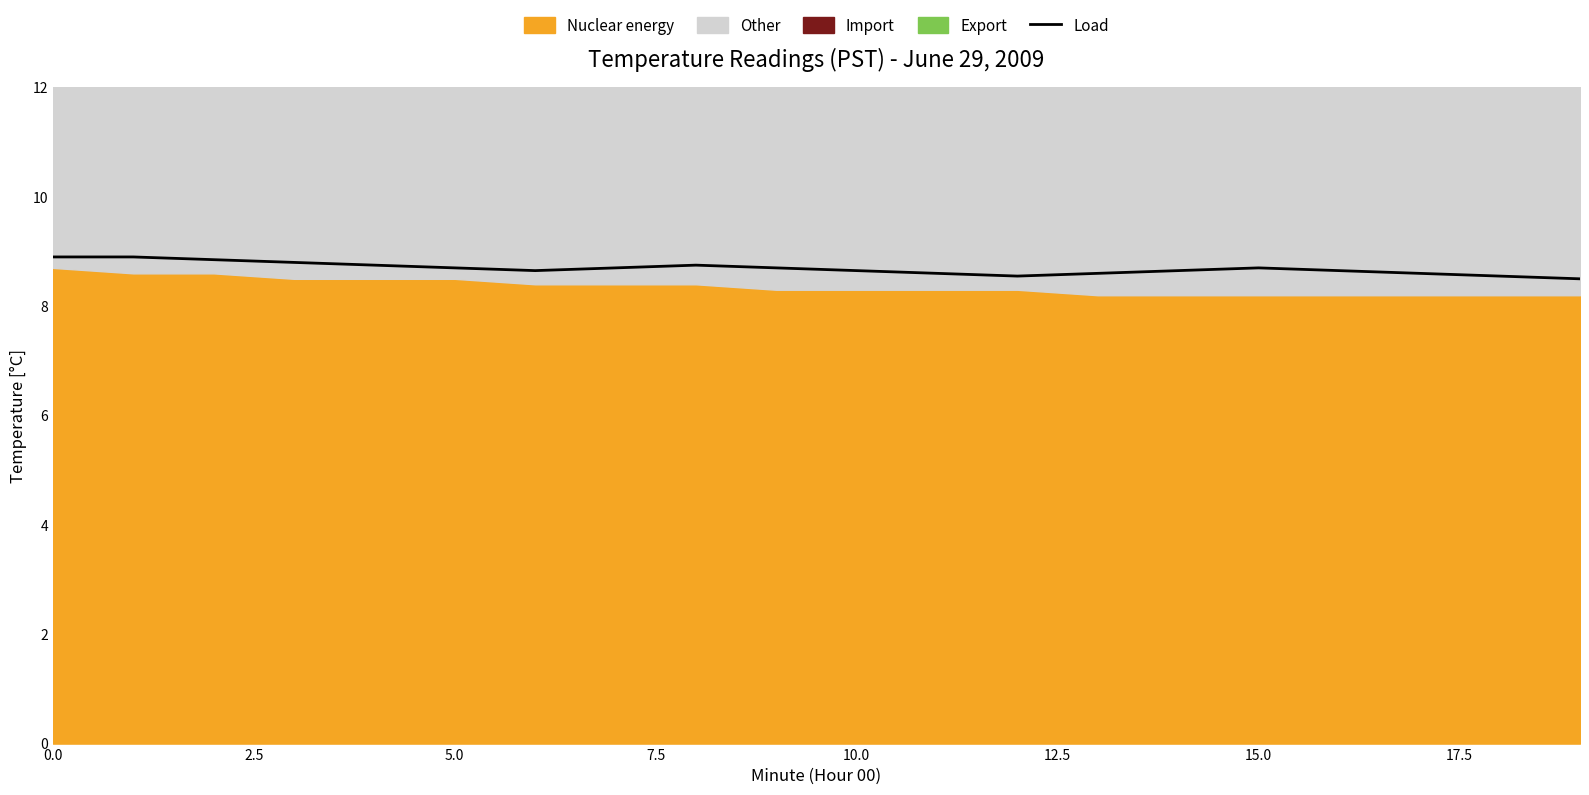

At which category does the chart reach its minimum across all series?

19